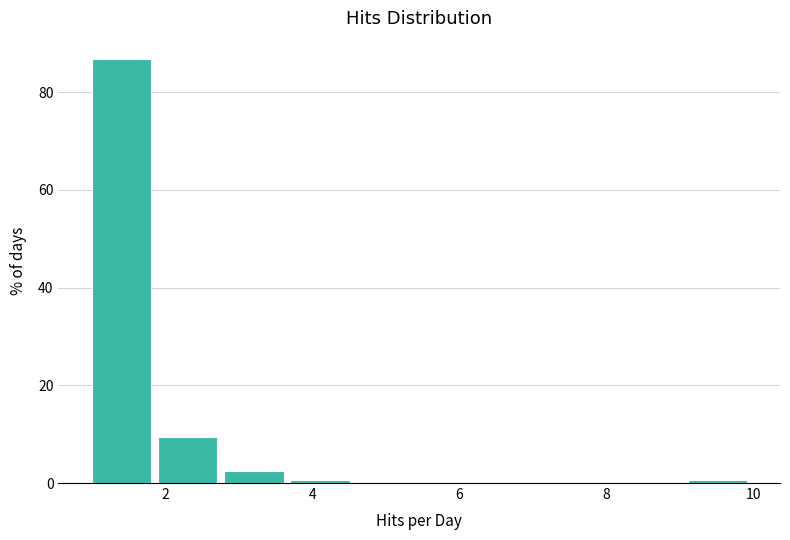

Which range on the x-axis has the tallest bar?

1.0 to 1.9